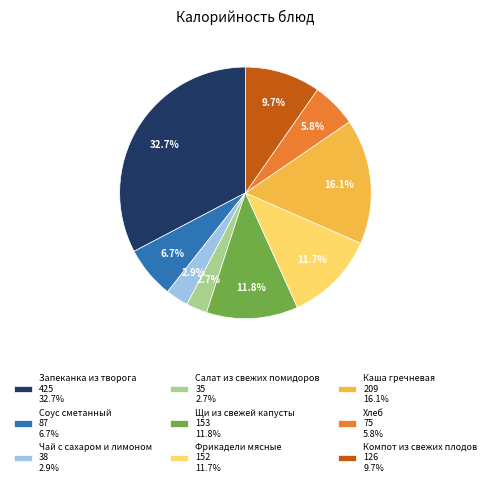

True or false: Каша гречневая accounts for 16% of the total.

True